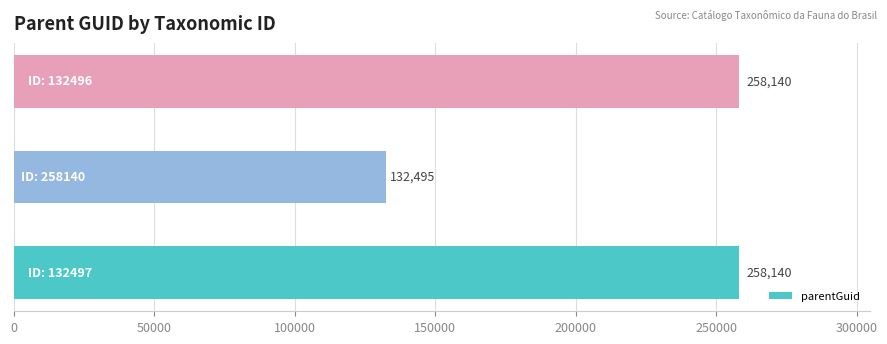

What is the difference between the second highest and minimum values?

125645